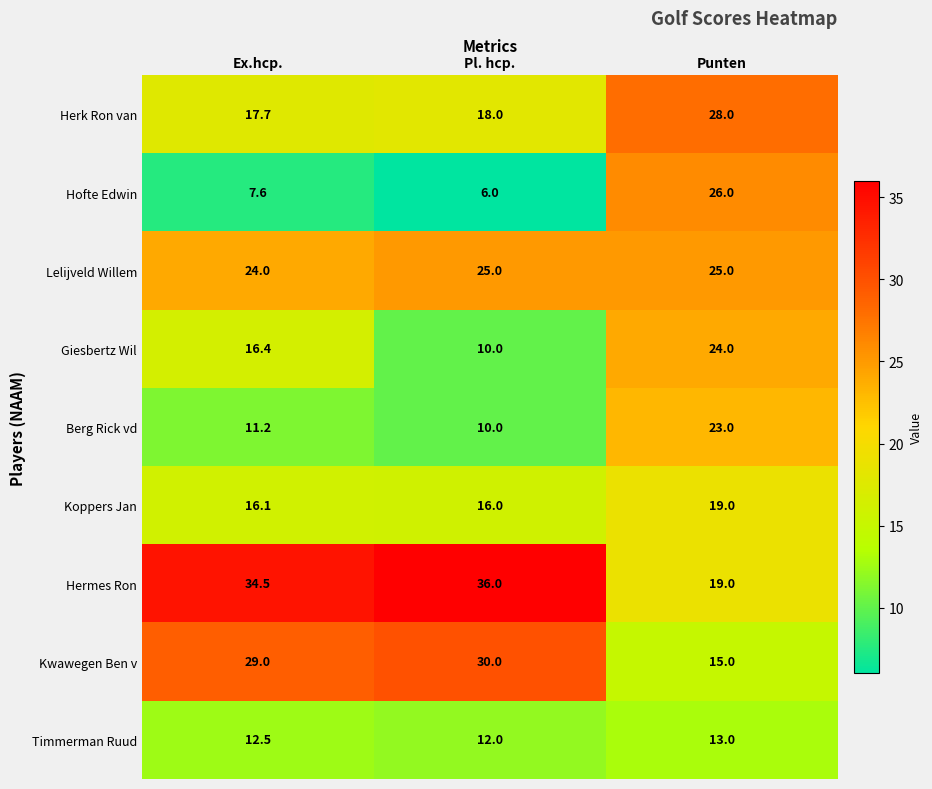

What is the sum of all Lelijveld Willem values?

74.0